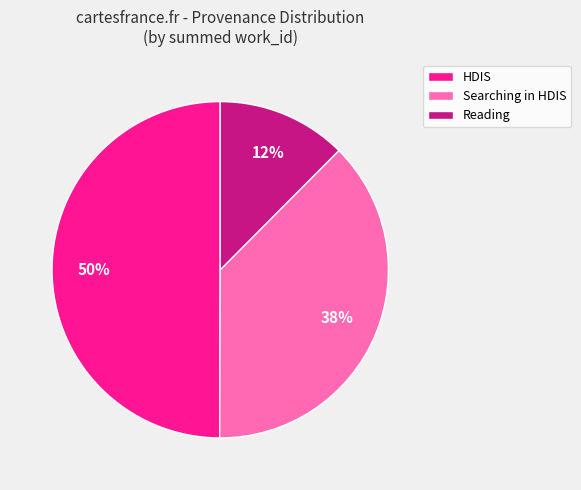

Rank the categories by value from highest to lowest.

HDIS, Searching in HDIS, Reading